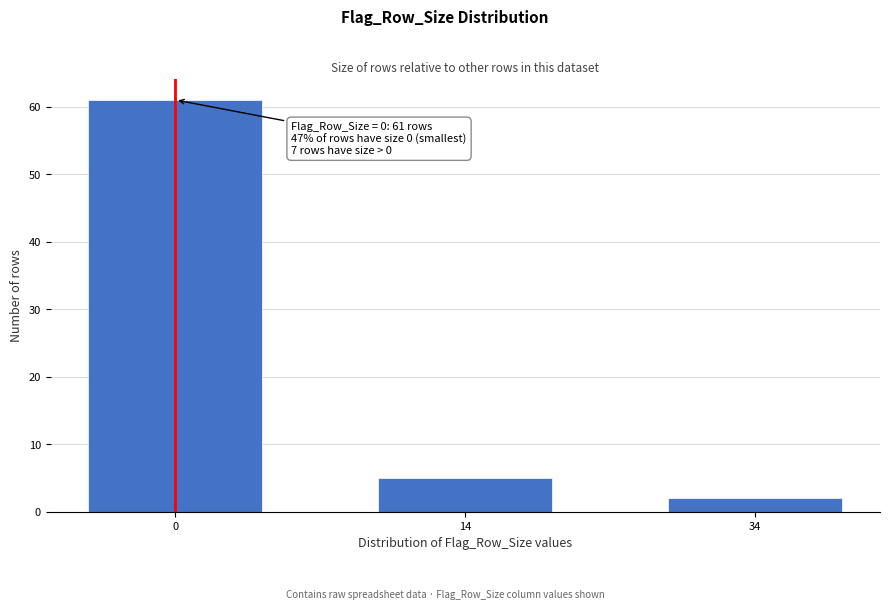

Reading left to right, list all the values displayed in this chart.

61	5	2